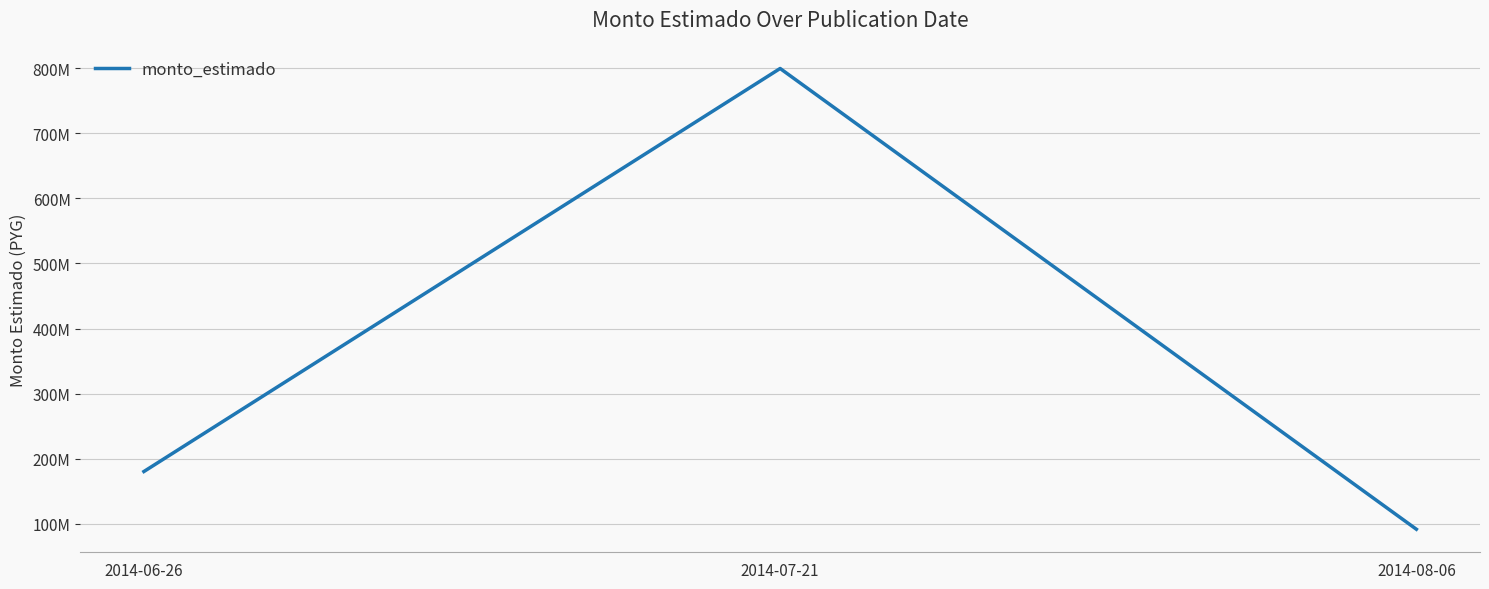

What is the label of the 3rd point from the right?

2014-06-26